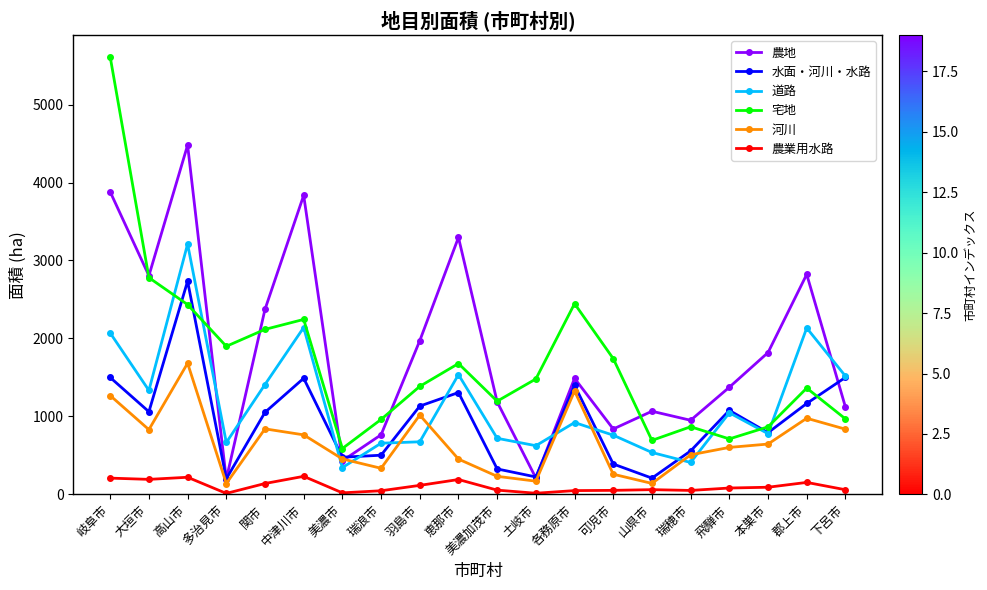

What position from the left is 岐阜市?

1